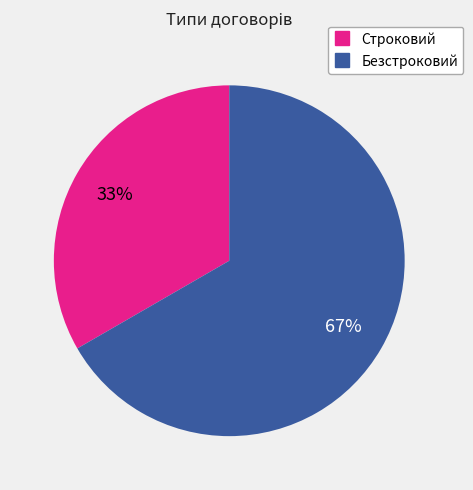

What percentage is the Безстроковий slice, to the nearest percent?

67%